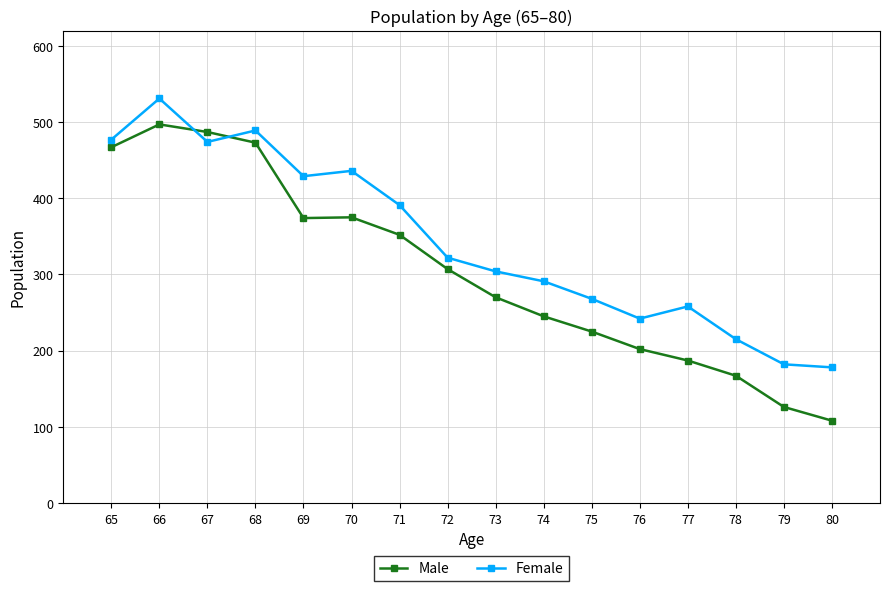

At which label does Male first exceed 307?

65